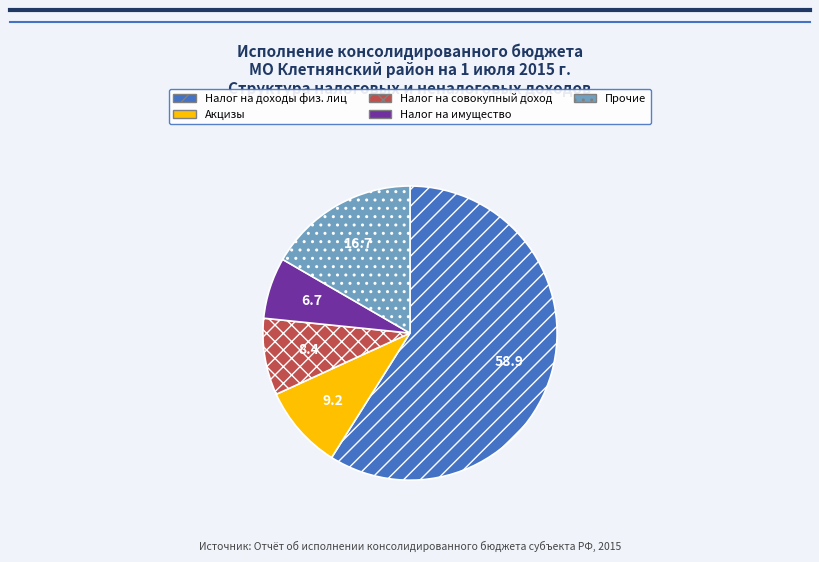

Is there a majority slice in this chart?

Yes